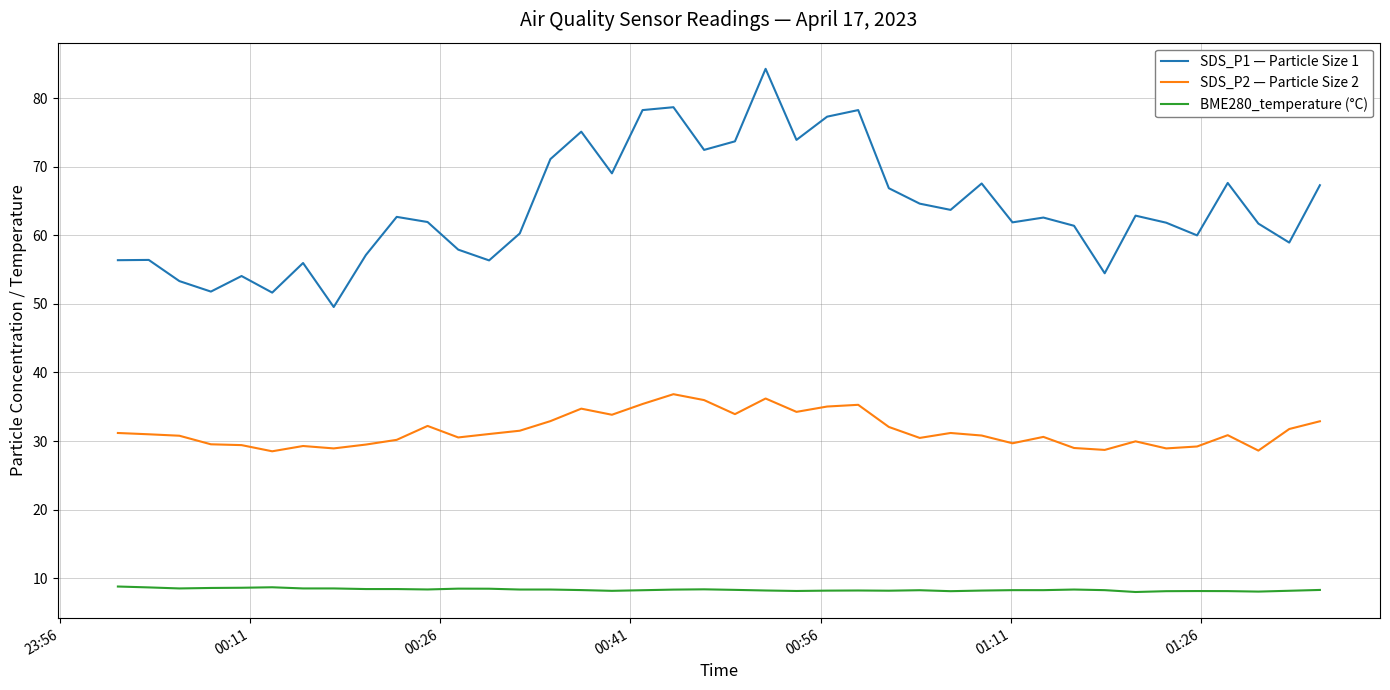

True or false: SDS_P1 — Particle Size 1 and BME280_temperature (°C) cross at least once.

False